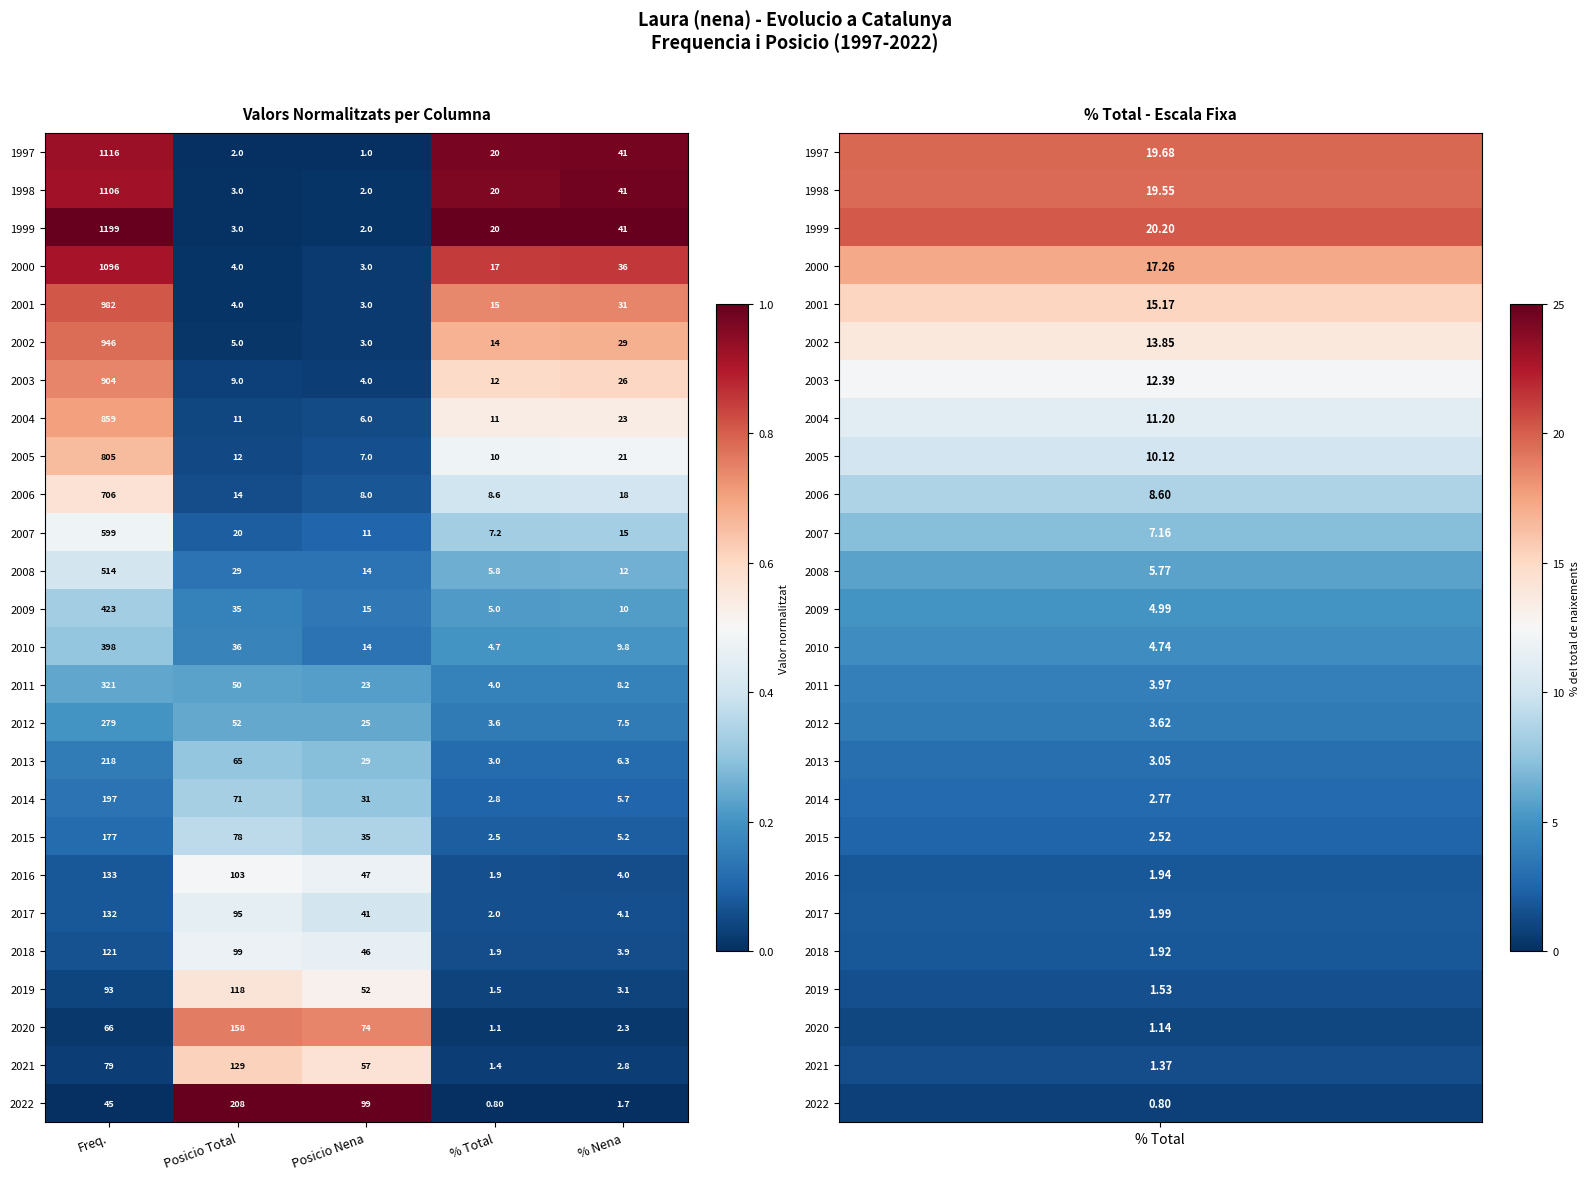

How many distinct data groups are displayed?

26